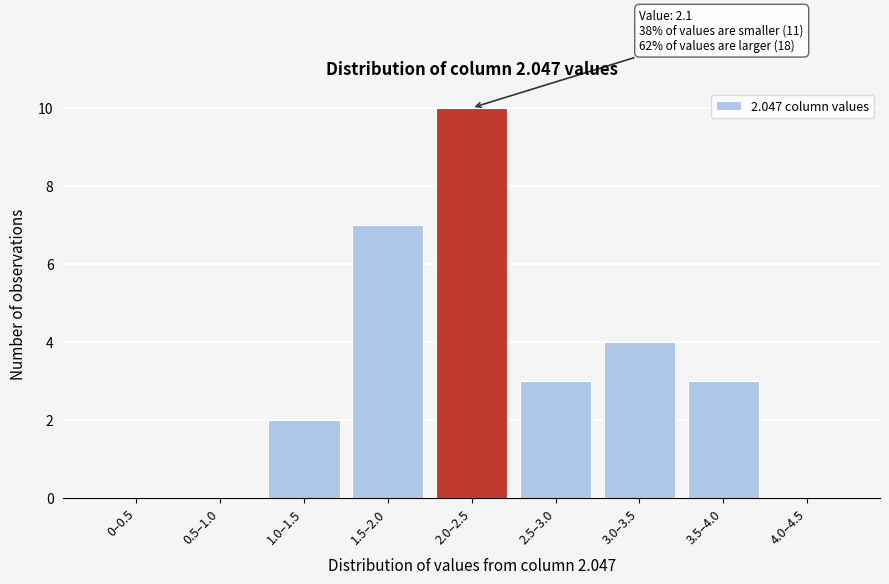

Reading left to right, extract all data points from this chart.

0–0.5=0	0.5–1.0=0	1.0–1.5=2	1.5–2.0=7	2.0–2.5=10	2.5–3.0=3	3.0–3.5=4	3.5–4.0=3	4.0–4.5=0